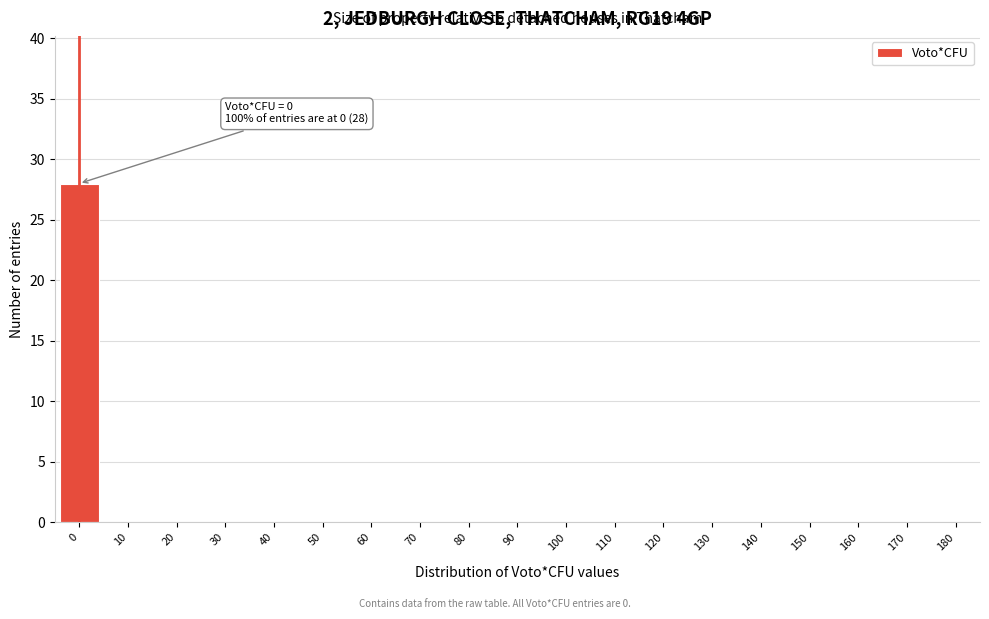

Reading left to right, what are all the values shown in this chart?

0=28	10=0	20=0	30=0	40=0	50=0	60=0	70=0	80=0	90=0	100=0	110=0	120=0	130=0	140=0	150=0	160=0	170=0	180=0